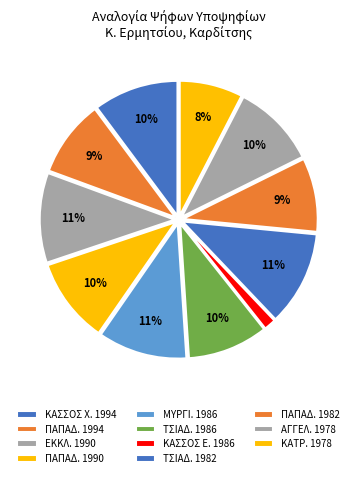

Is there any slice that represents more than half of the pie?

No